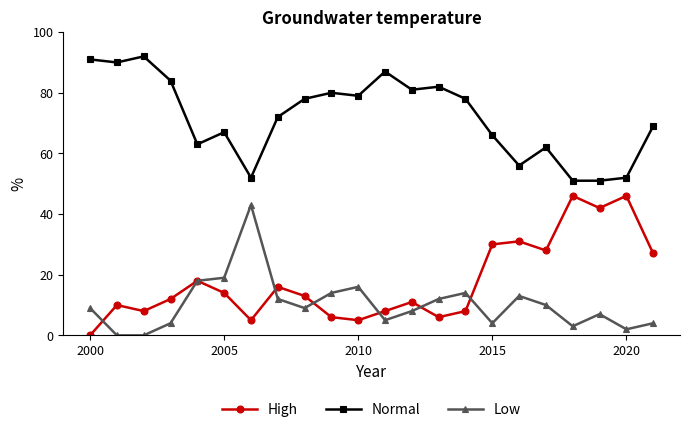

Reading left to right, extract all data points from this chart.

High: 0	10	8	12	18	14	5	16	13	6	5	8	11	6	8	30	31	28	46	42	46	27
Normal: 91	90	92	84	63	67	52	72	78	80	79	87	81	82	78	66	56	62	51	51	52	69
Low: 9	0	0	4	18	19	43	12	9	14	16	5	8	12	14	4	13	10	3	7	2	4